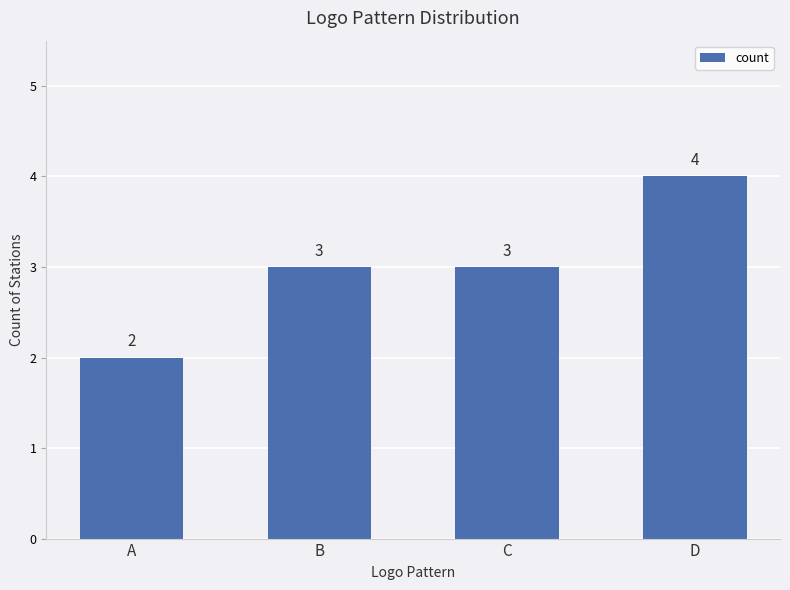

Does the chart contain stacked bars?

No